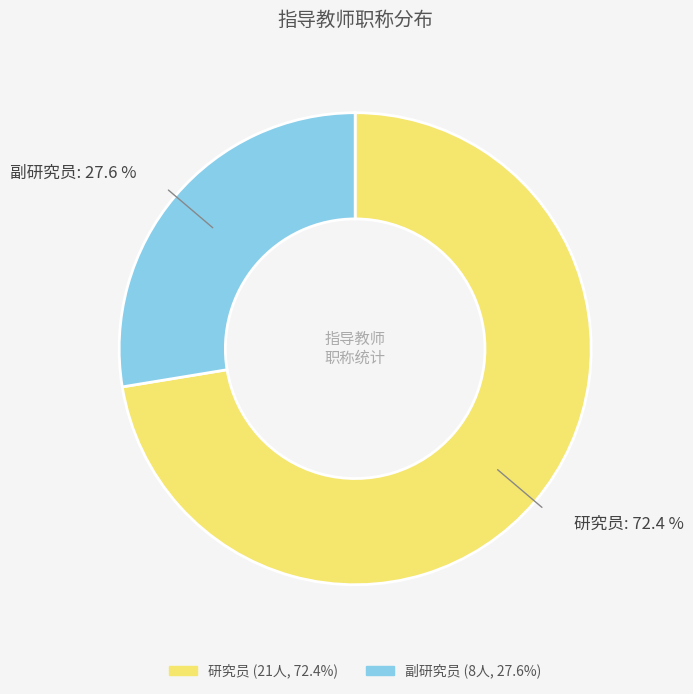

Approximately how many times larger is the value at 副研究员 compared to 研究员?

0.4